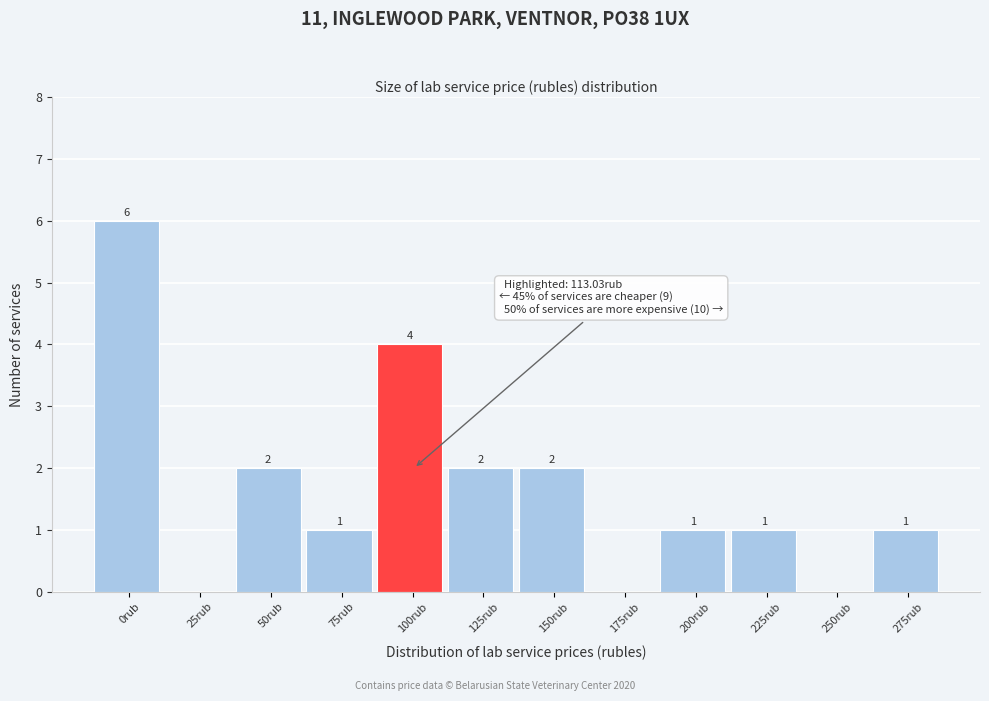

Reading left to right, extract all data points from this chart.

0rub=6	25rub=0	50rub=2	75rub=1	100rub=4	125rub=2	150rub=2	175rub=0	200rub=1	225rub=1	250rub=0	275rub=1